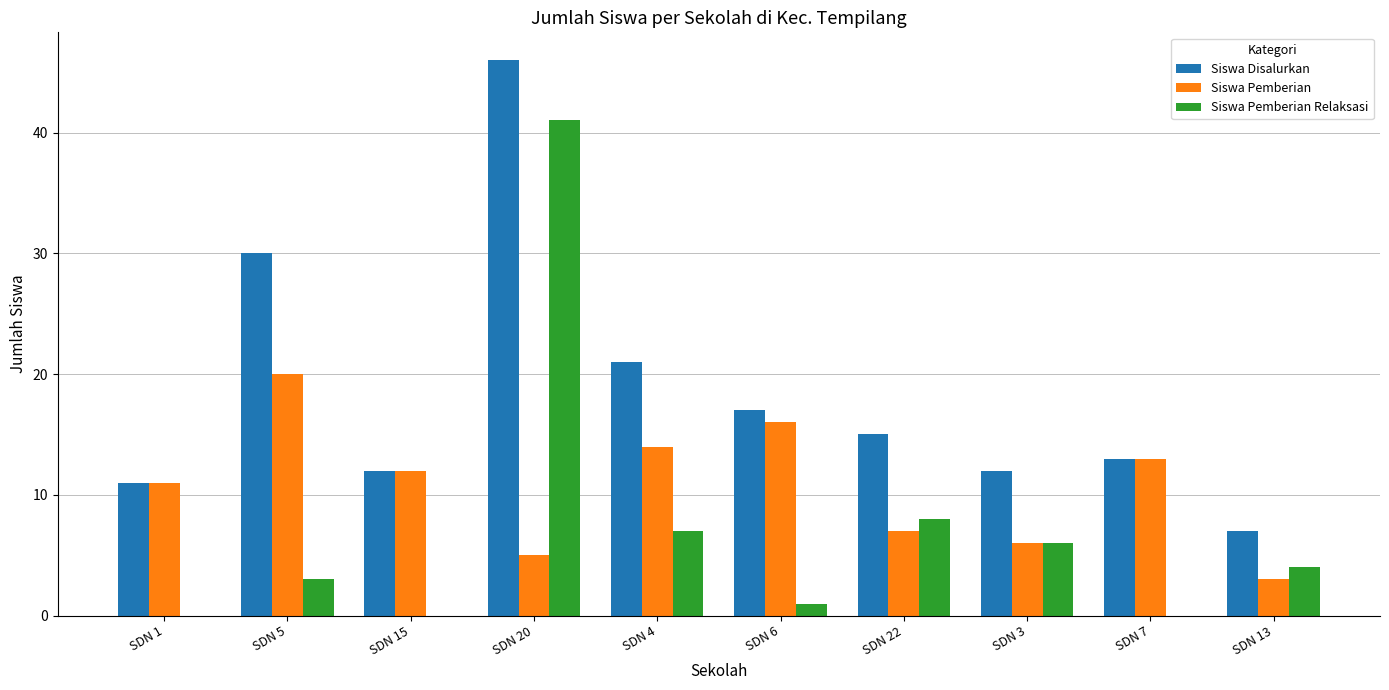

What is the difference between the Siswa Pemberian values at SDN 3 and SDN 4?

8